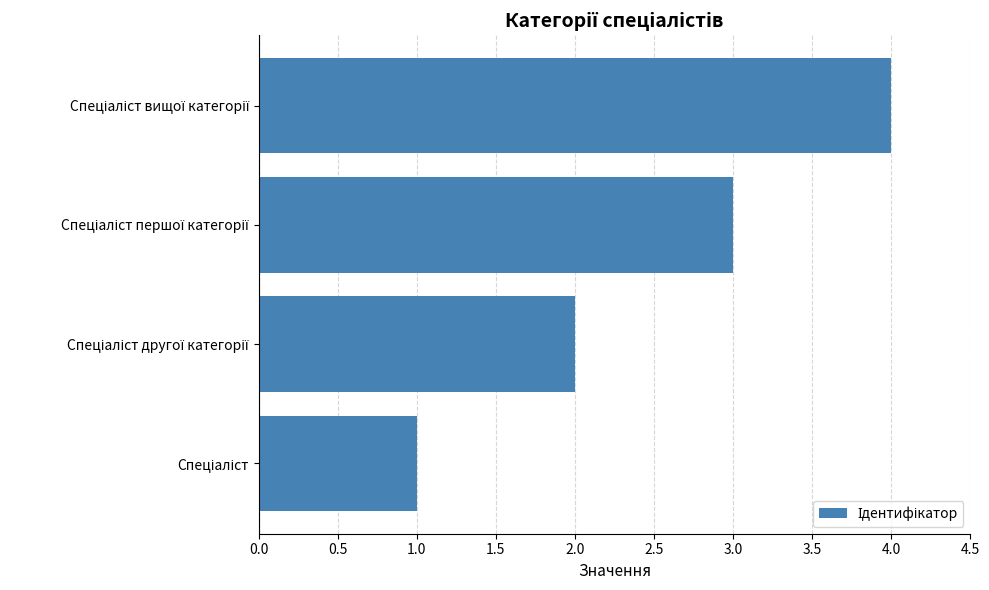

What is the maximum value shown in the chart?

4